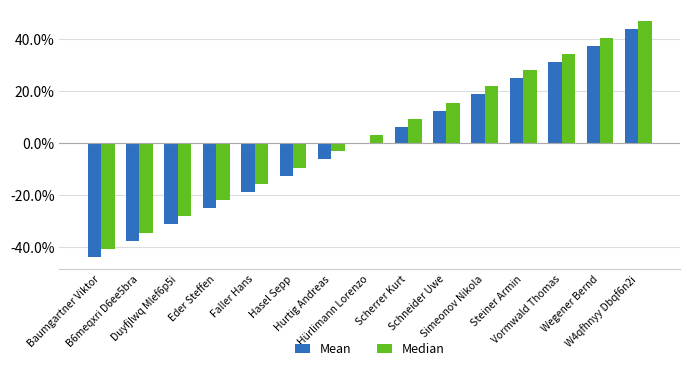

What position from the left is Schneider Uwe?

10